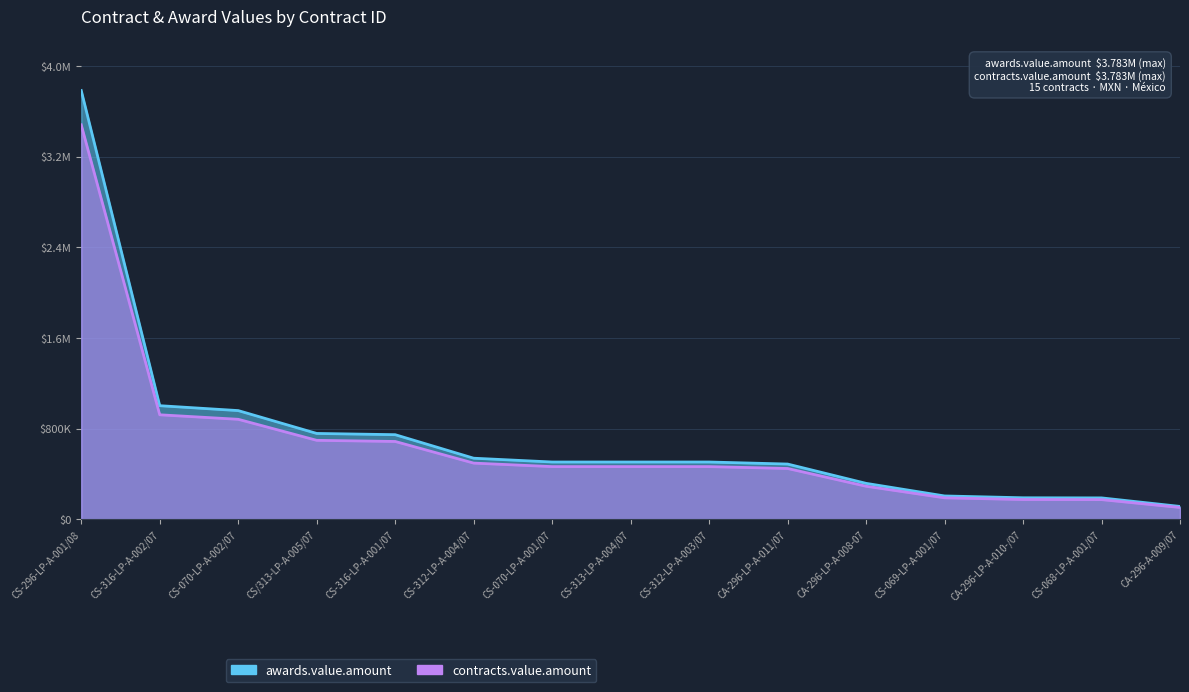

What is the total value across all series at CS-069-LP-A-001/07?

397440.0